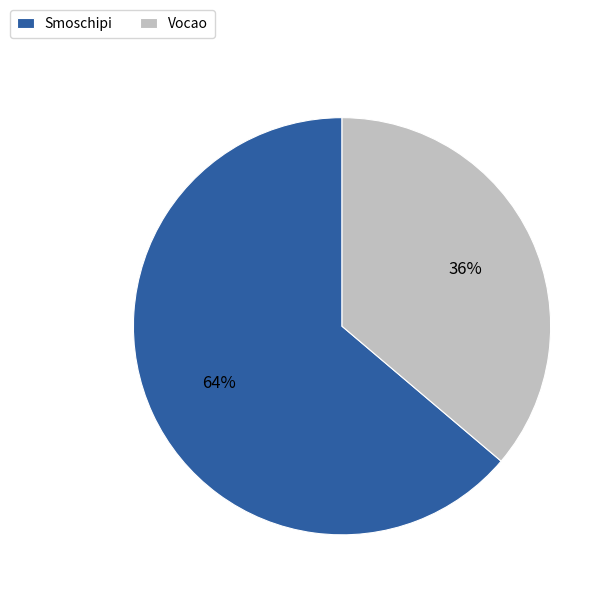

Count the number of slices in the pie.

2